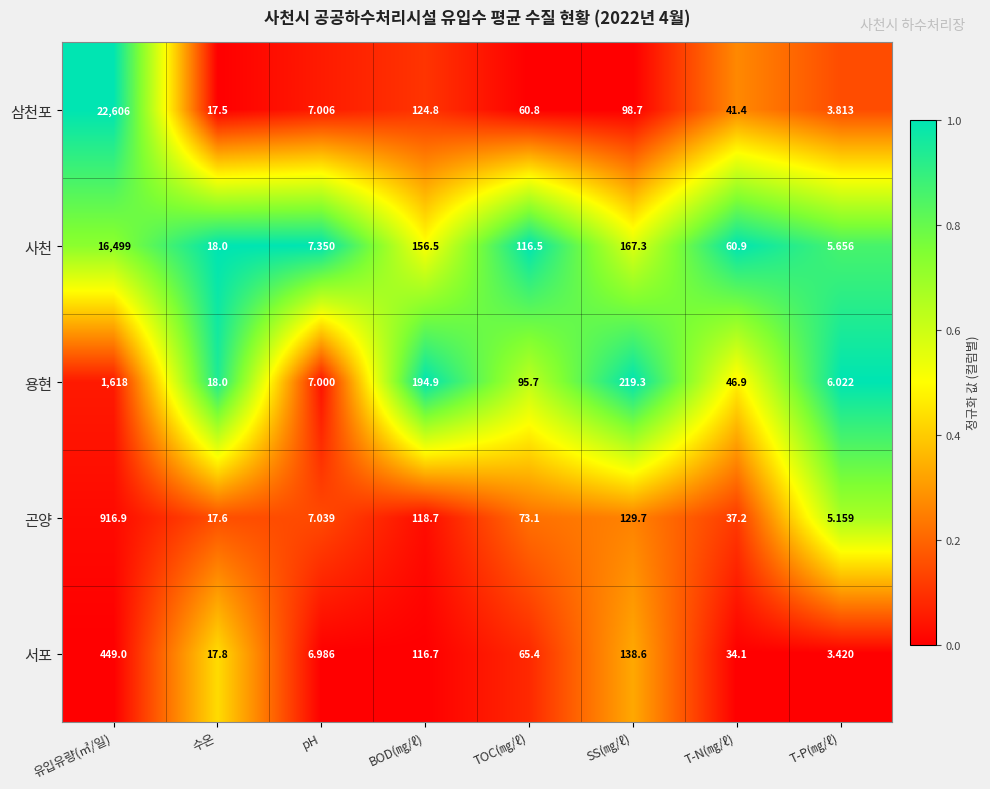

Is the value of 용현 at pH greater than the value of 서포 at 수온?

No